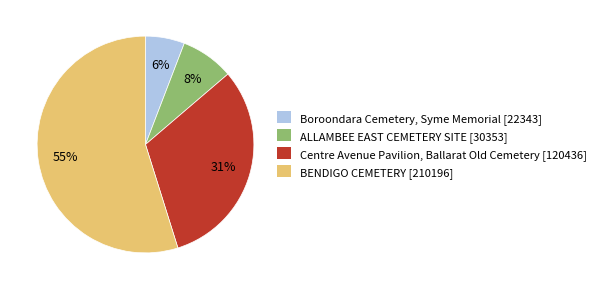

Rank the categories by value from lowest to highest.

Boroondara Cemetery, Syme Memorial [22343], ALLAMBEE EAST CEMETERY SITE [30353], Centre Avenue Pavilion, Ballarat Old Cemetery [120436], BENDIGO CEMETERY [210196]